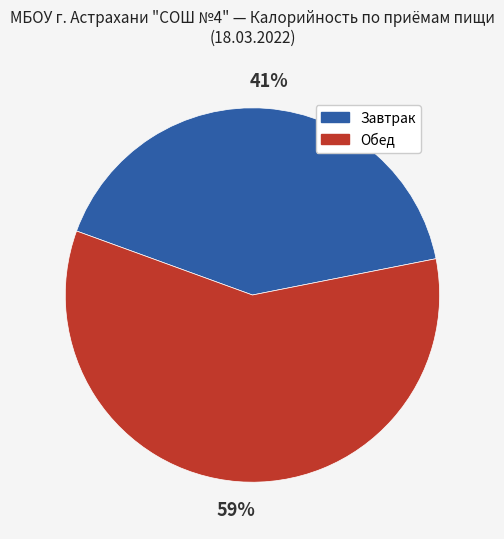

To the nearest percent, what is the average slice percentage?

50%